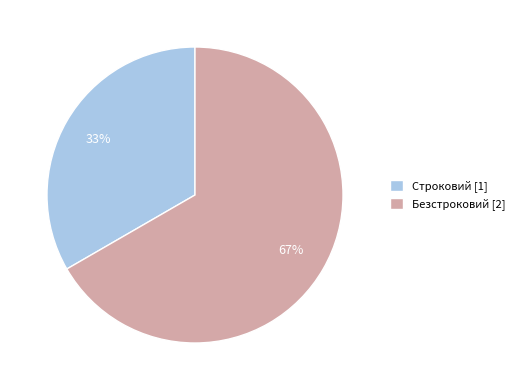

How many slices are in this pie chart?

2